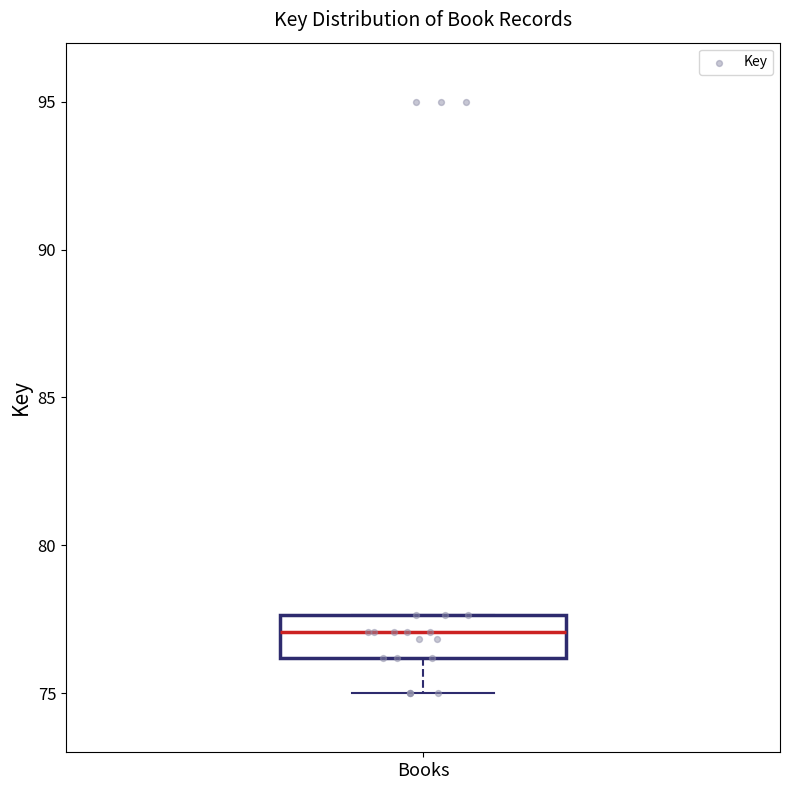

Read this box plot against the y-axis: the position of the median line, the range covered by the box, and the ends of both whiskers. The values are not printed on the chart, so give them approximately, as read against the axis.

median 77.0, box 76.0 to 77.5, whiskers 75.0 to 77.5